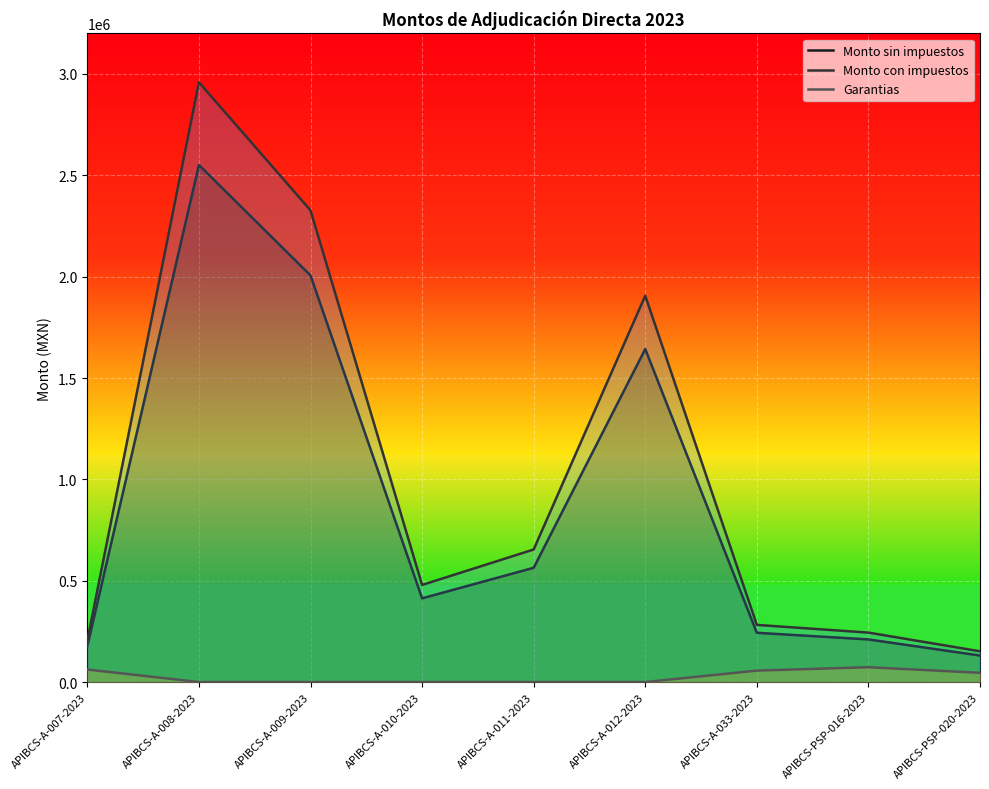

Where is the first local maximum for Monto con impuestos?

APIBCS-A-008-2023